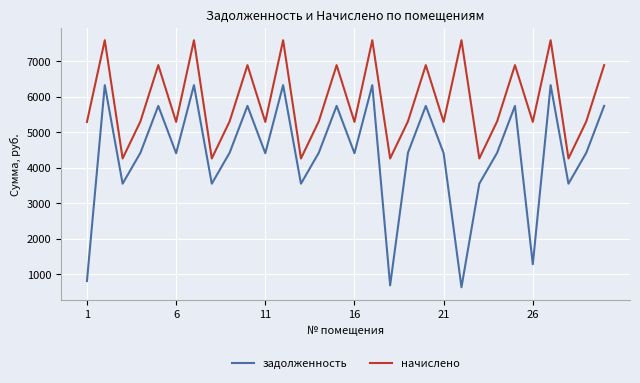

What is the smallest value displayed?

632.5